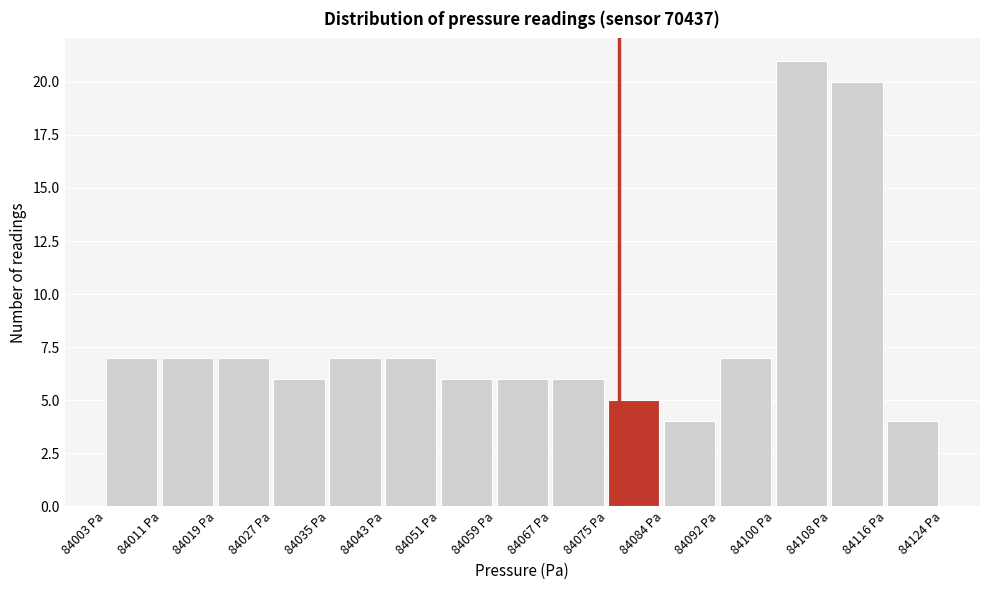

What is the height of the bar covering 84043 to 84051 on the x-axis? Neither the bar edges nor the heights are printed on the chart, so give them approximately, as read against the axes.

7